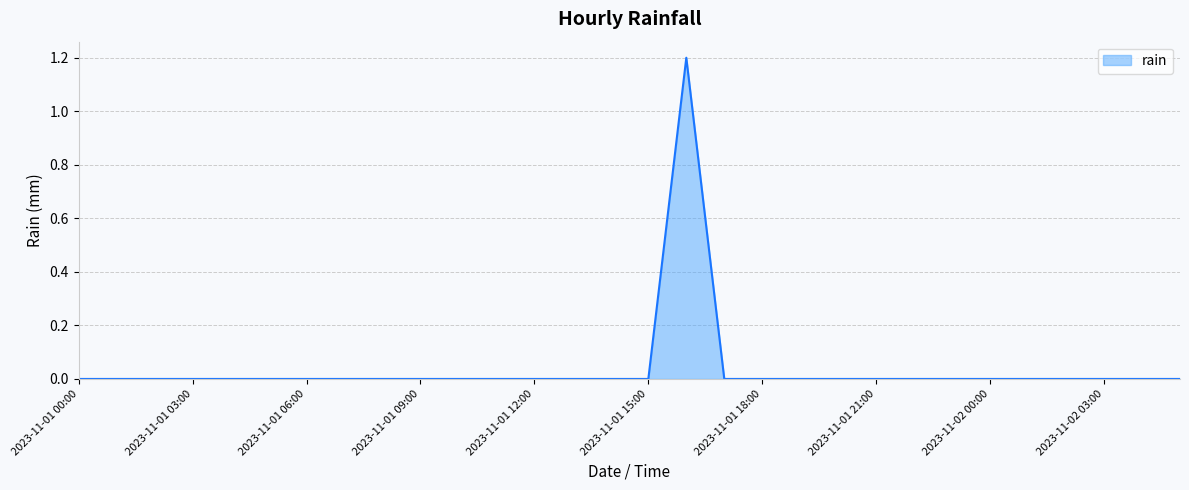

What is the difference between the maximum and minimum values?

1.2